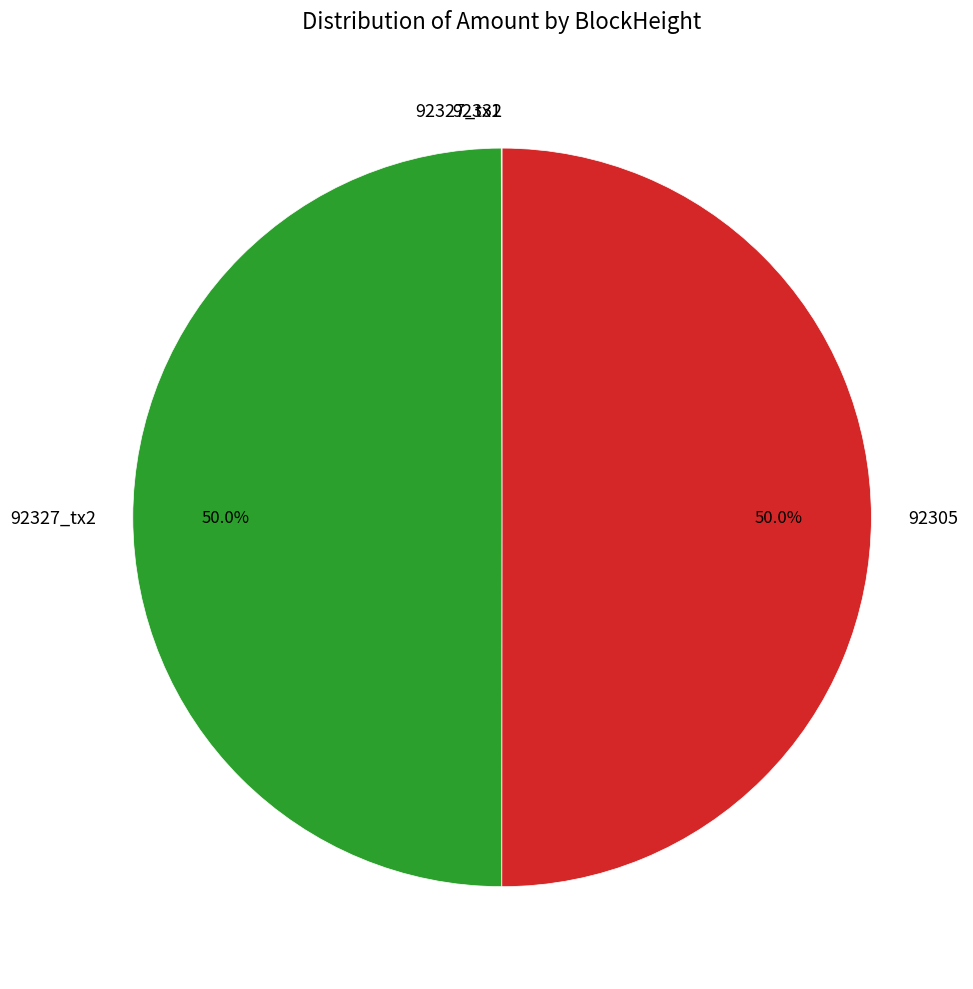

How much of the chart is everything except 92327_tx2?

50.0%